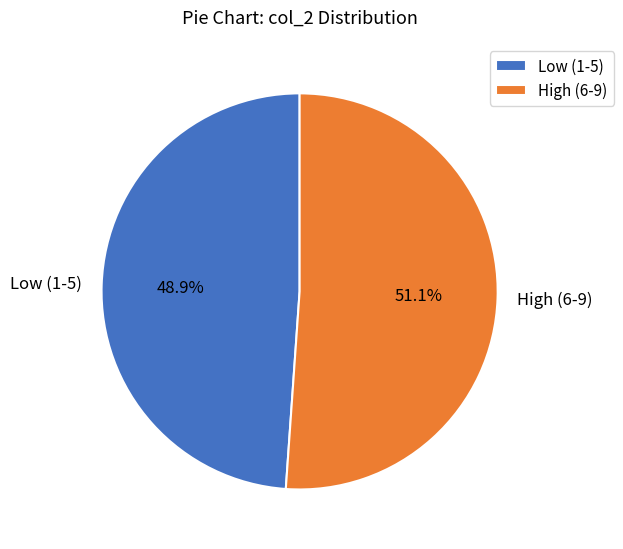

Which slice is the smallest?

Low (1-5)